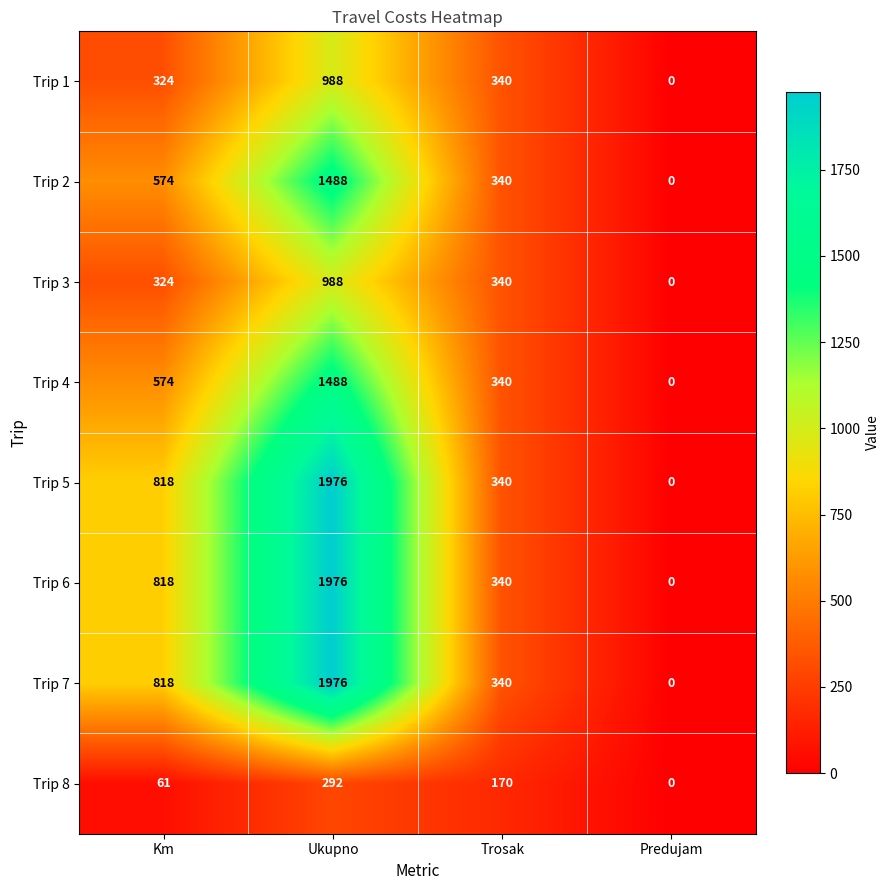

Is it true that Trip 4 equals 446 at Ukupno?

False